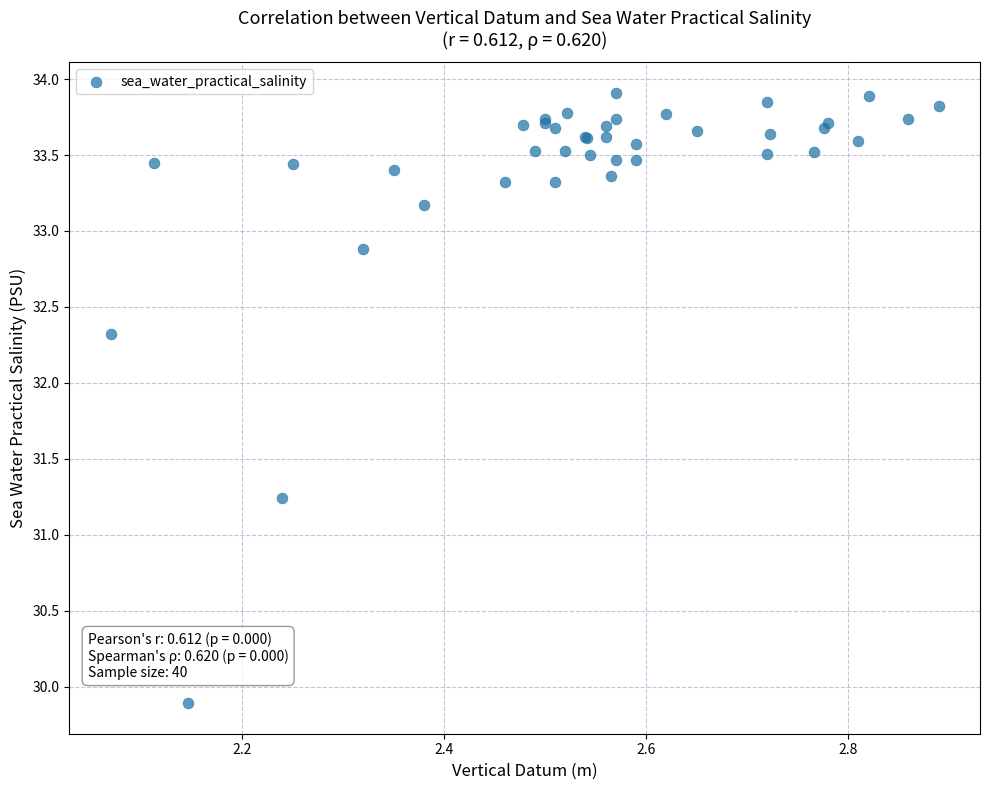

What Y value in the scatter plot is closest to 31?

31.2